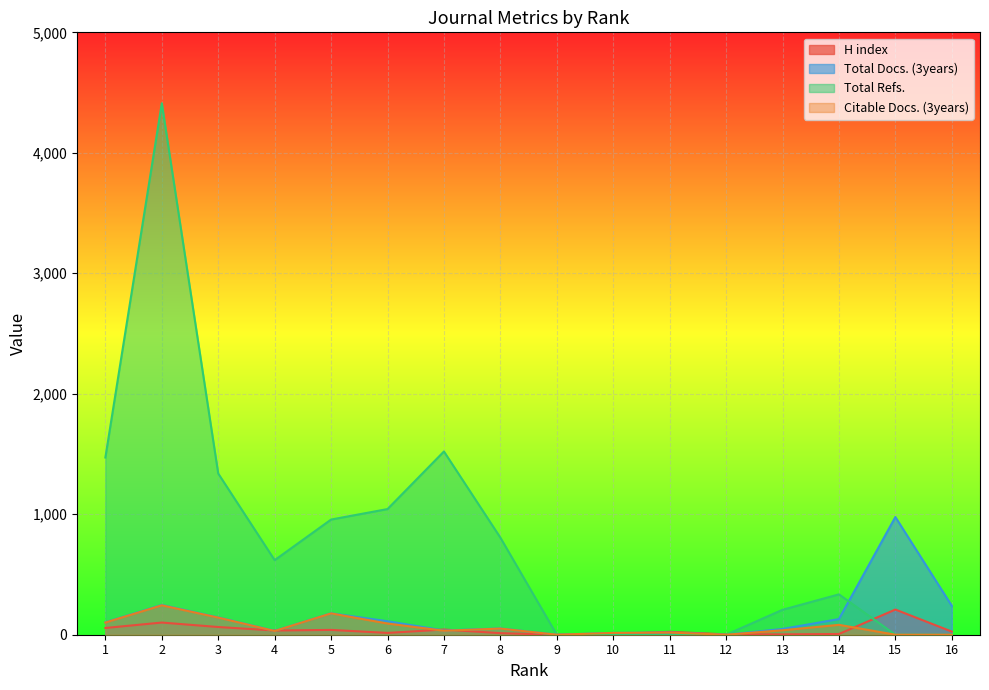

Which series has the largest range (max minus min)?

Total Refs.